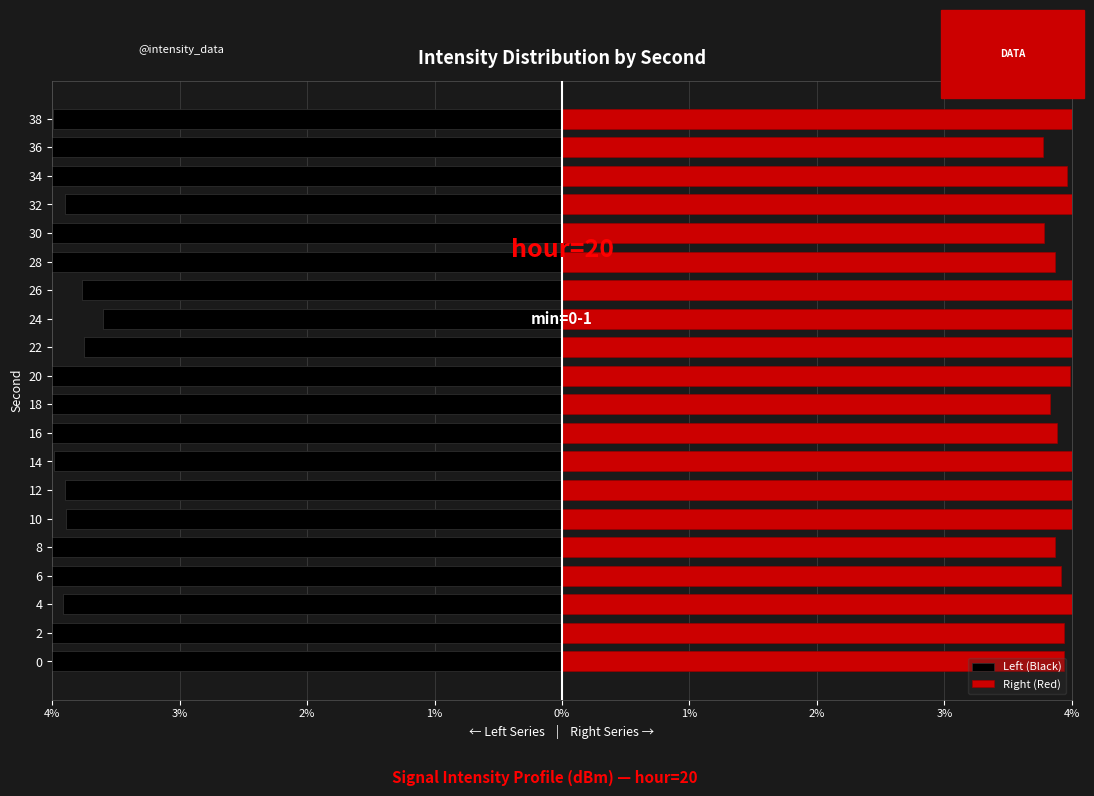

Is it true that Left (Black) equals -6.2 at 36?

False